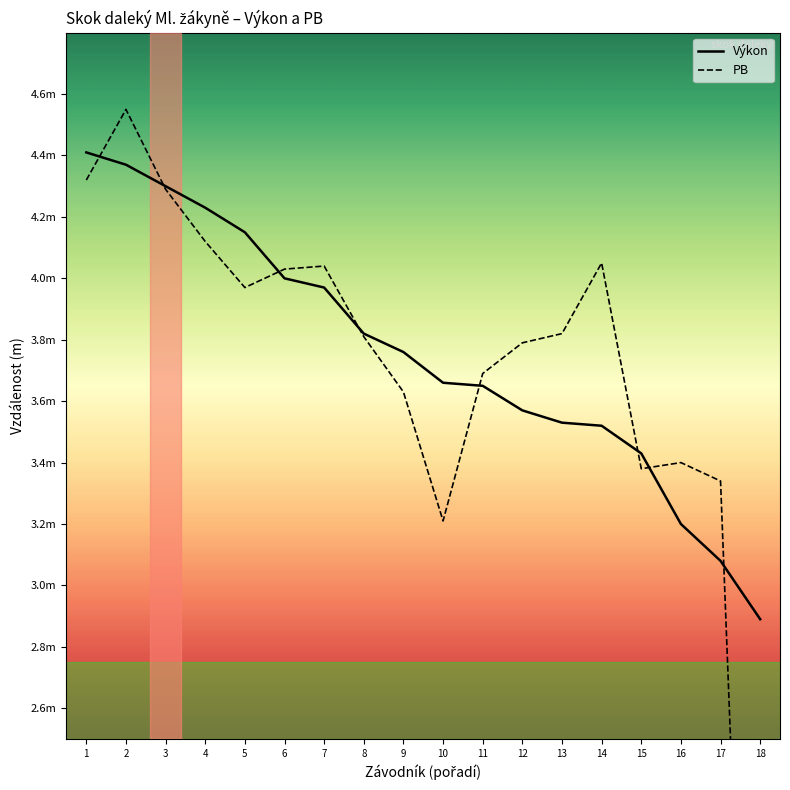

Reading left to right, list all the values displayed in this chart.

Výkon: 1=4.4	2=4.4	3=4.3	4=4.2	5=4.2	6=4.0	7=4.0	8=3.8	9=3.8	10=3.7	11=3.6	12=3.6	13=3.5	14=3.5	15=3.4	16=3.2	17=3.1	18=2.9
PB: 1=4.3	2=4.5	3=4.3	4=4.1	5=4.0	6=4.0	7=4.0	8=3.8	9=3.6	10=3.2	11=3.7	12=3.8	13=3.8	14=4.0	15=3.4	16=3.4	17=3.3	18=0.0